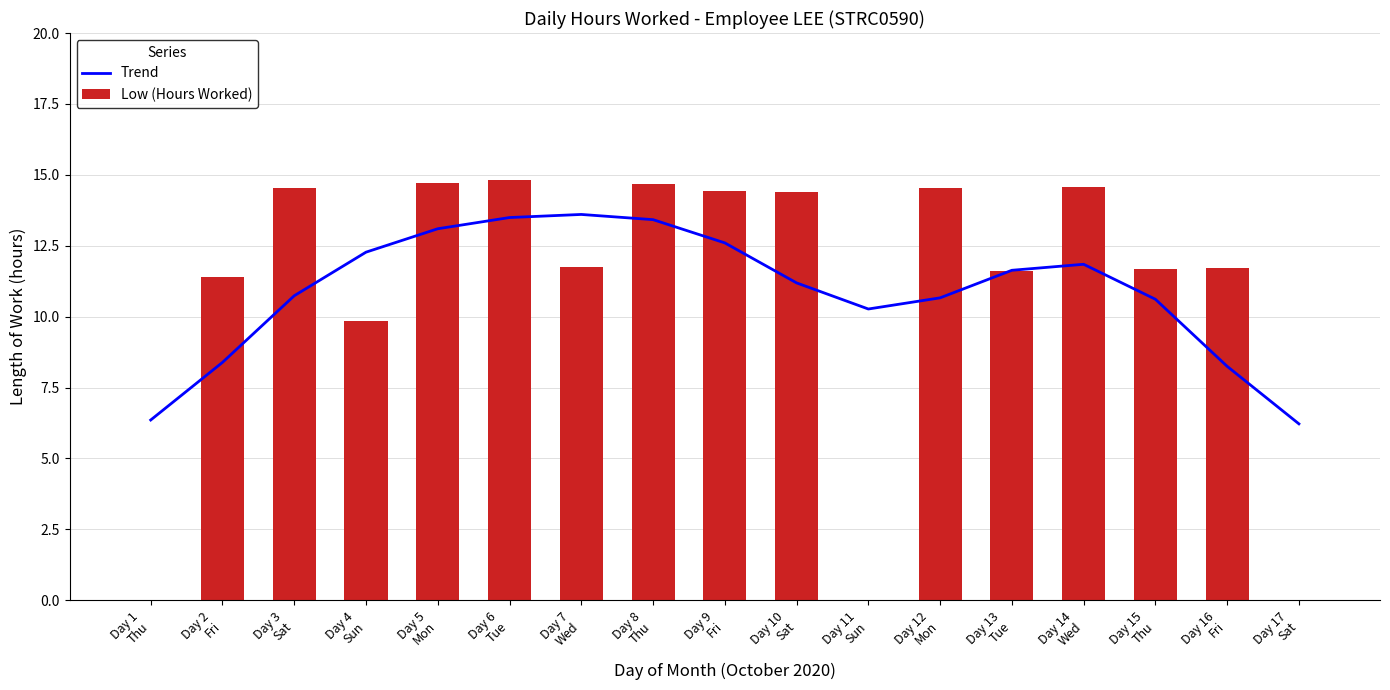

What is the approximate value of Low (Hours Worked) at Day 7
Wed?

11.8